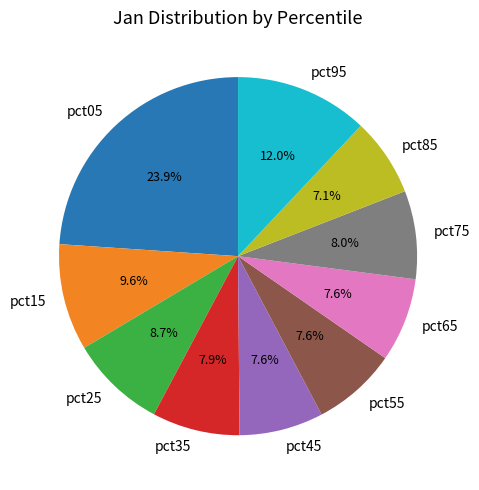

How many segments does this pie chart have?

10